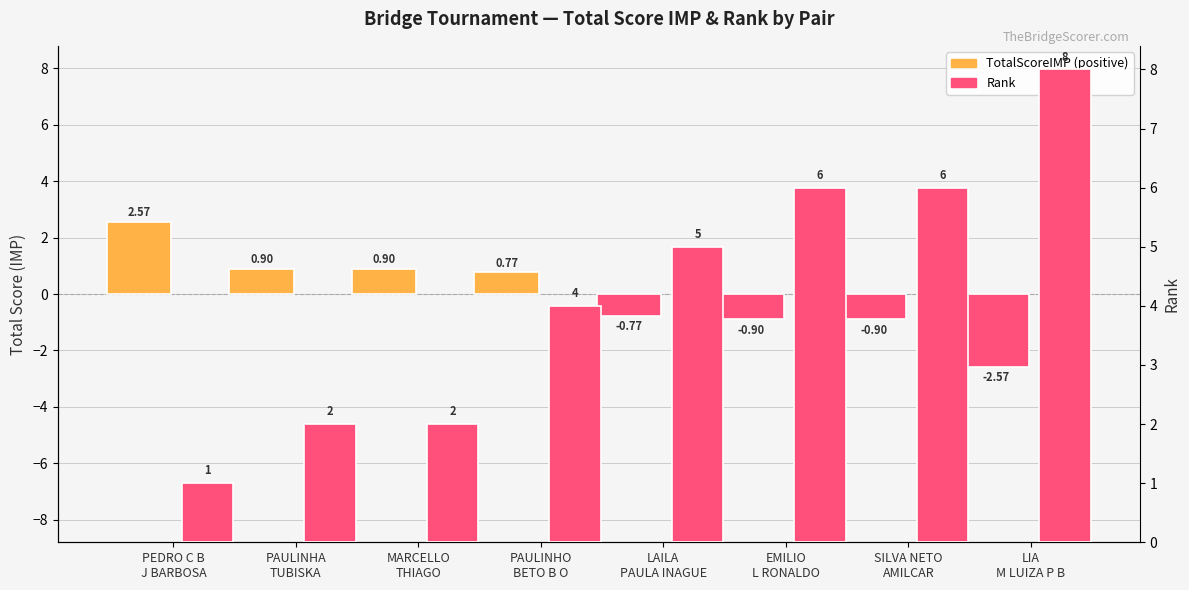

Reading right to left, list all the values displayed in this chart.

TotalScoreIMP: LIA
M LUIZA P B=-2.6	SILVA NETO
AMILCAR=-0.9	EMILIO
L RONALDO=-0.9	LAILA
PAULA INAGUE=-0.8	PAULINHO
BETO B O=0.8	MARCELLO
THIAGO=0.9	PAULINHA
TUBISKA=0.9	PEDRO C B
J BARBOSA=2.6
Rank: LIA
M LUIZA P B=8.0	SILVA NETO
AMILCAR=6.0	EMILIO
L RONALDO=6.0	LAILA
PAULA INAGUE=5.0	PAULINHO
BETO B O=4.0	MARCELLO
THIAGO=2.0	PAULINHA
TUBISKA=2.0	PEDRO C B
J BARBOSA=1.0
Rank (negated): LIA
M LUIZA P B=-8.0	SILVA NETO
AMILCAR=-6.0	EMILIO
L RONALDO=-6.0	LAILA
PAULA INAGUE=-5.0	PAULINHO
BETO B O=-4.0	MARCELLO
THIAGO=-2.0	PAULINHA
TUBISKA=-2.0	PEDRO C B
J BARBOSA=-1.0